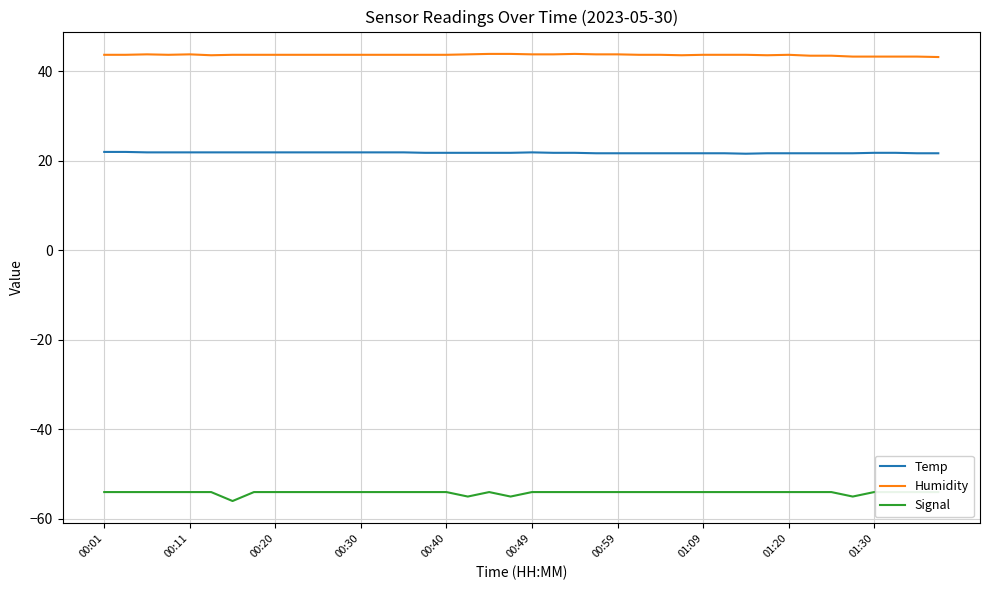

True or false: Temp and Signal intersect in this chart.

False